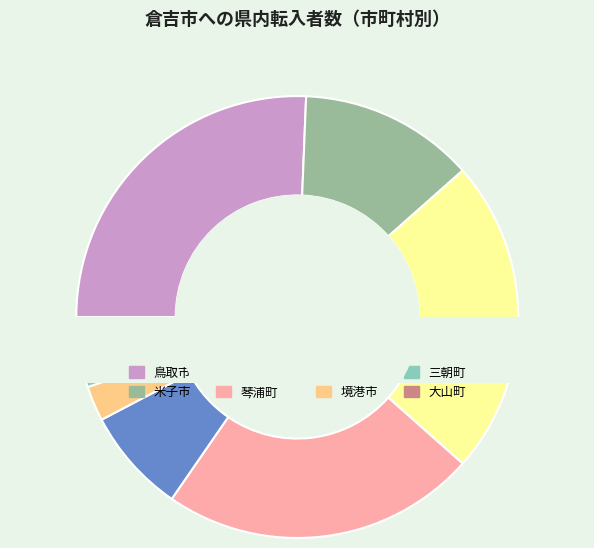

What is the smallest slice in the pie chart?

境港市